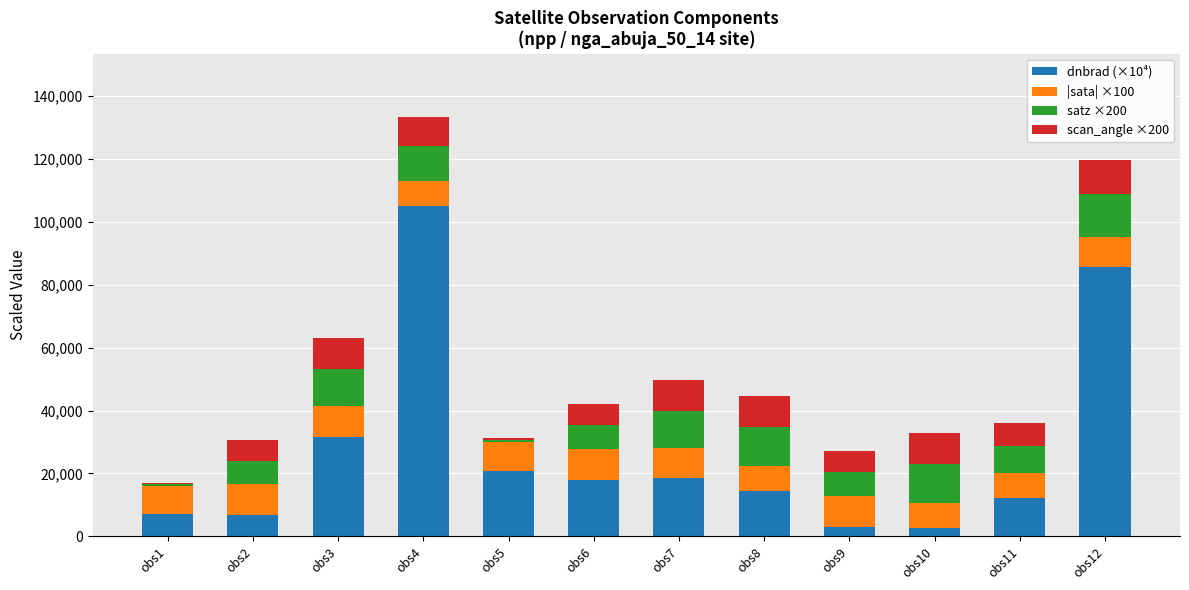

What is the total value across all series at obs3?

62958.1